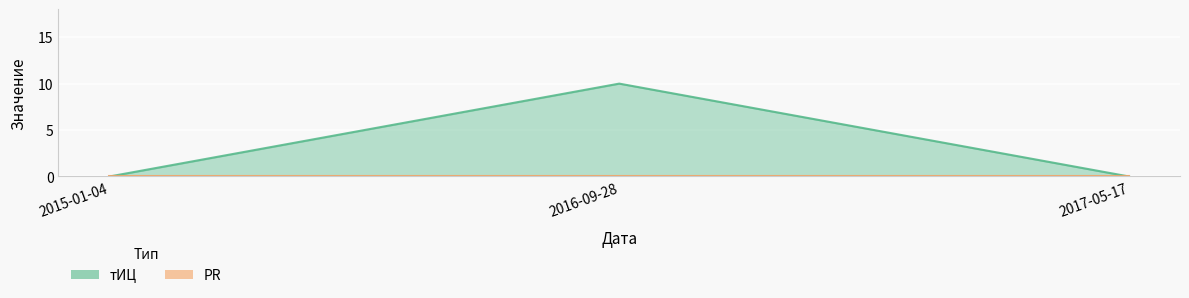

Rank the categories by value from lowest to highest.

2015-01-04, 2017-05-17, 2016-09-28